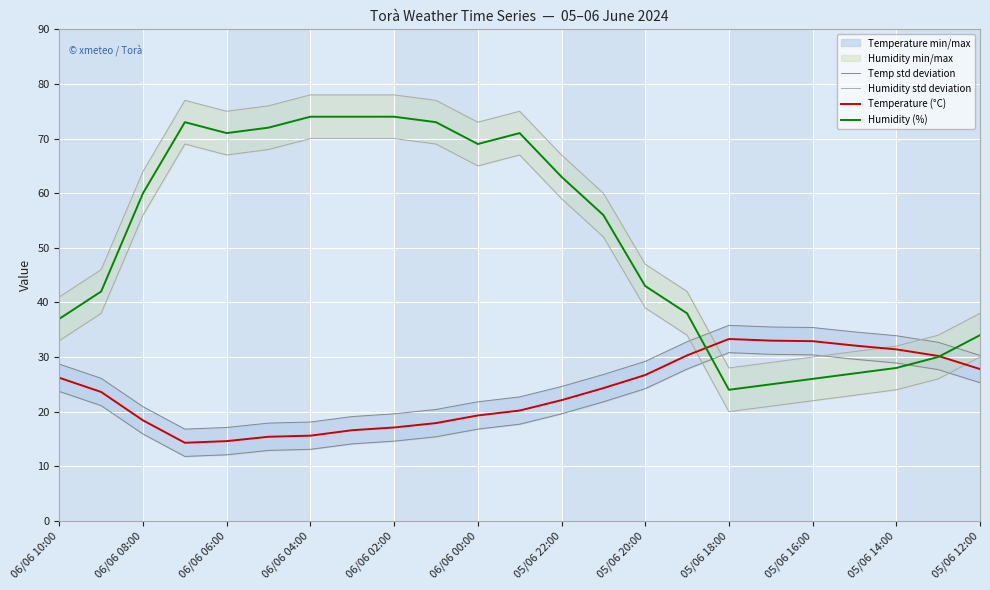

Which series has the widest spread of values?

Humidity std deviation